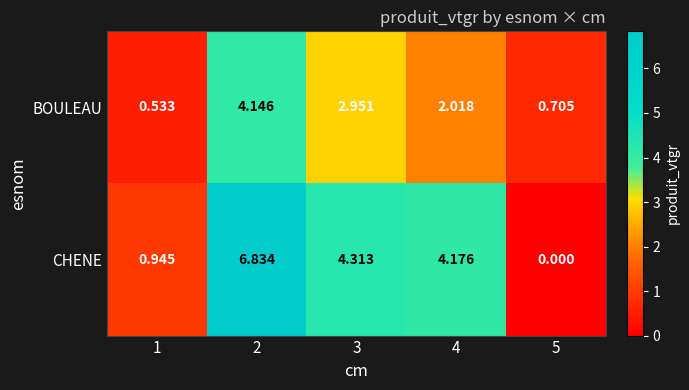

Which series has the largest total across all categories?

CHENE